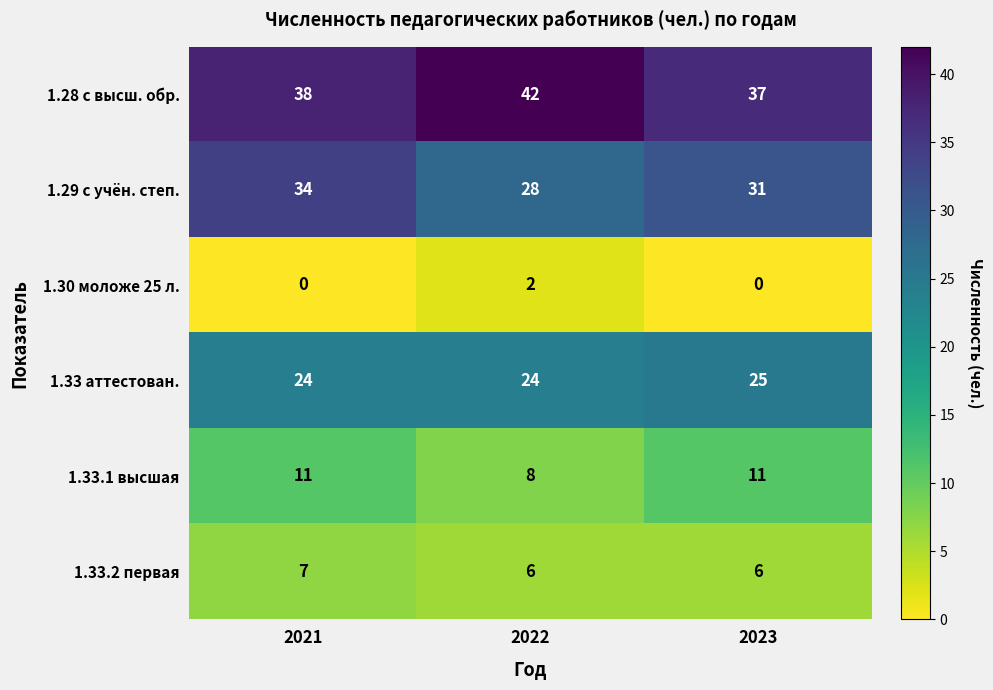

How many 1.30 моложе 25 л. values are between 0 and 2?

3